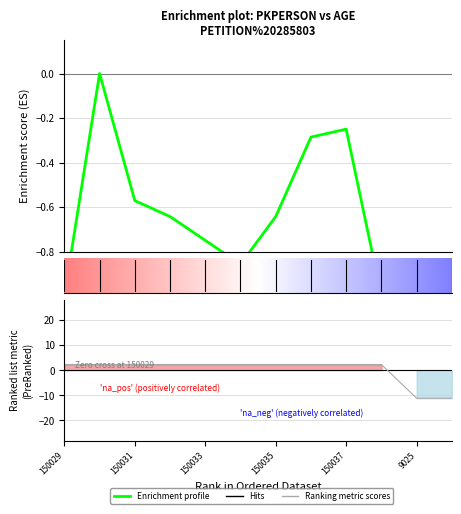

Reading left to right, extract all data points from this chart.

pkPerson: 150029=2.2	150030=2.2	150031=2.2	150032=2.2	150033=2.2	150034=2.2	150035=2.2	150036=2.2	150037=2.2	150038=2.2	9025=-11.2	9026=-11.2
age: 150029=-1.0	150030=0.0	150031=-0.6	150032=-0.6	150033=-0.7	150034=-0.9	150035=-0.6	150036=-0.3	150037=-0.2	150038=-1.0	9025=-1.0	9026=-1.0